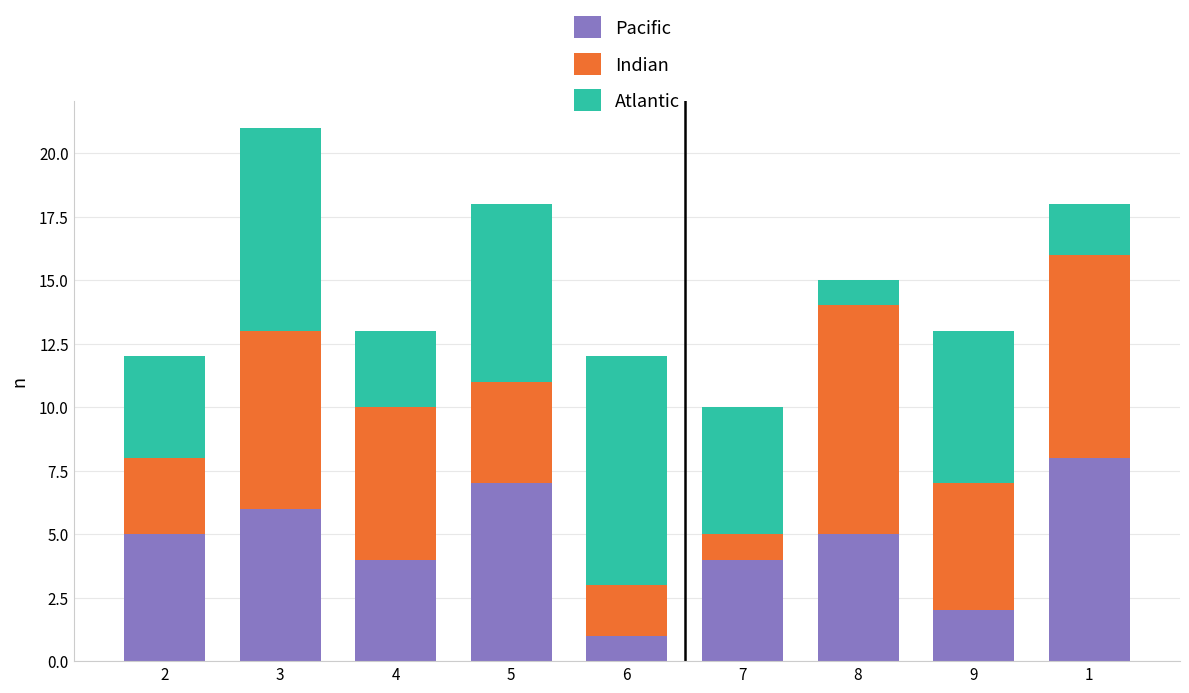

At which category is the sum across all series the highest?

3